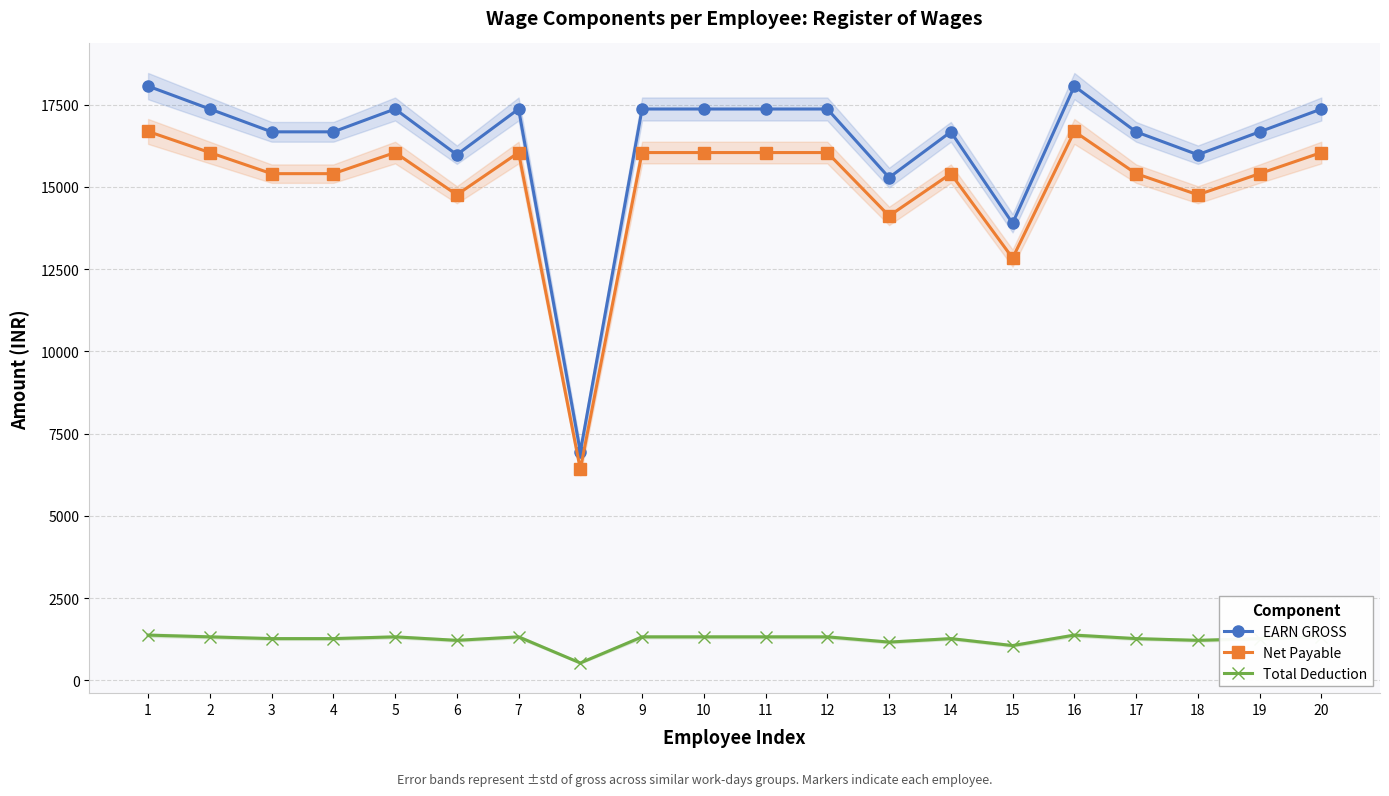

What is the value of the Total Deduction point at the 2nd from the left?

1324